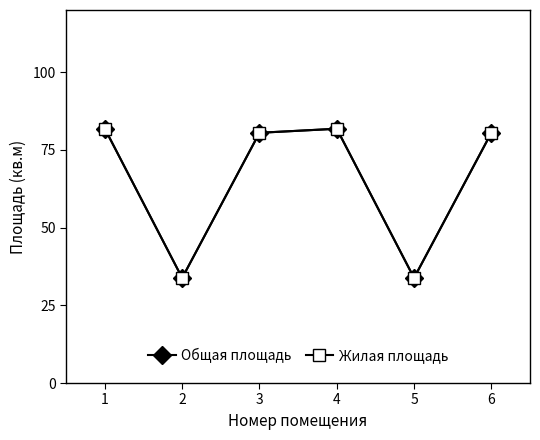

Which series has the largest total across all categories?

Общая площадь